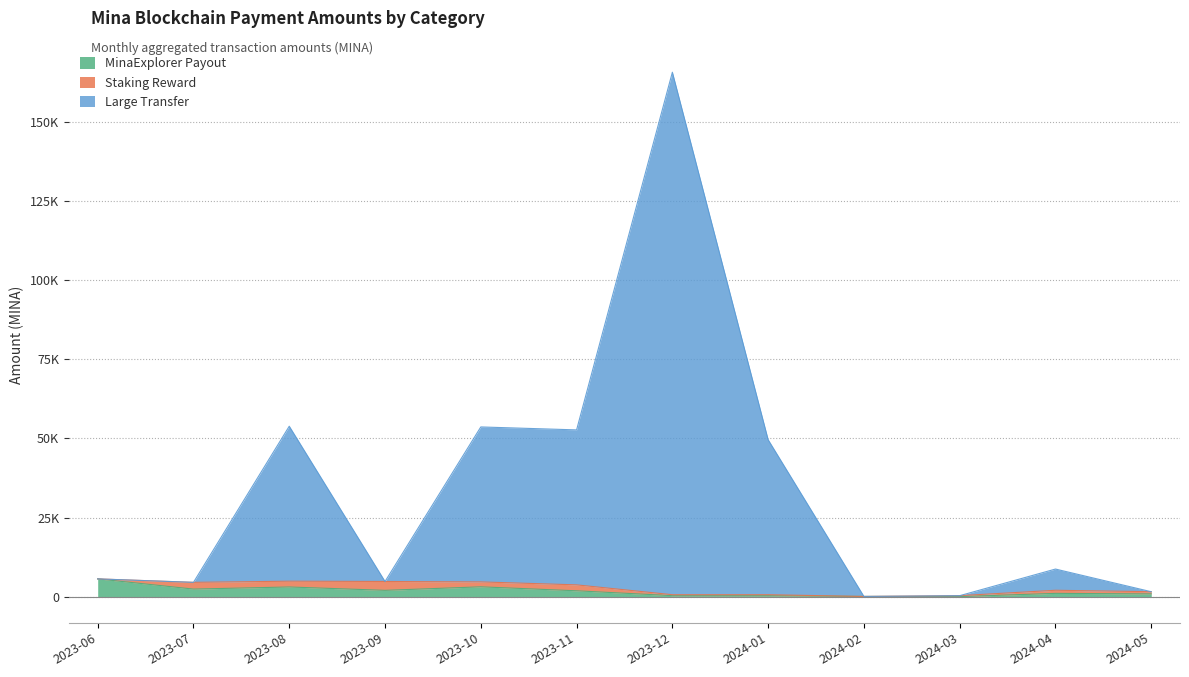

What is the label of the 2nd point from the left?

2023-07